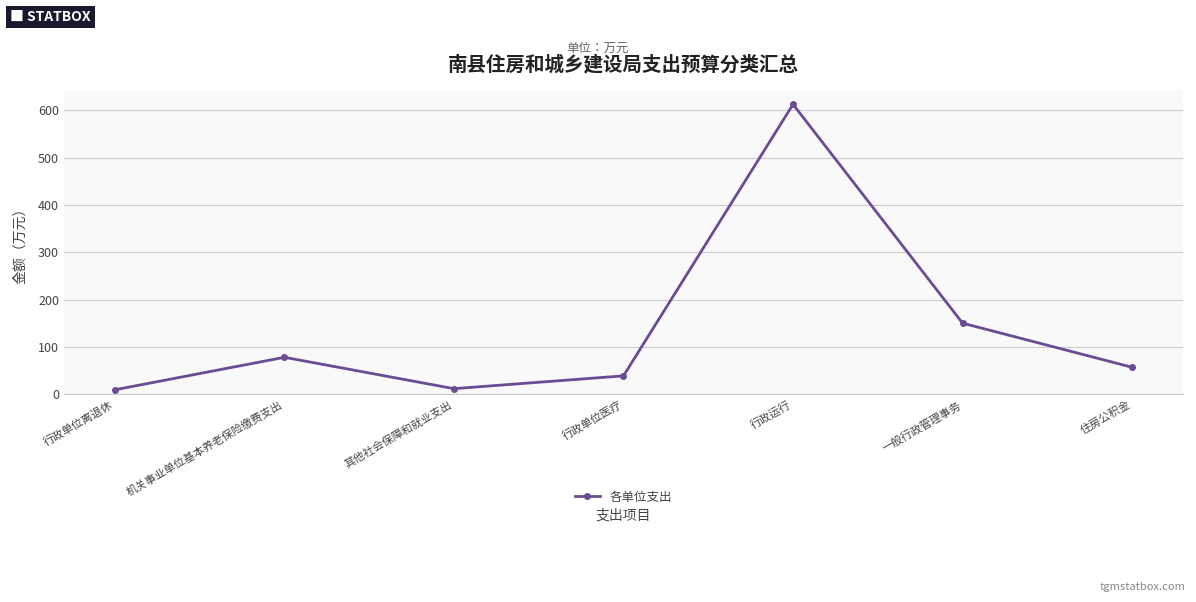

True or false: the data shows 150.4 at 一般行政管理事务.

True